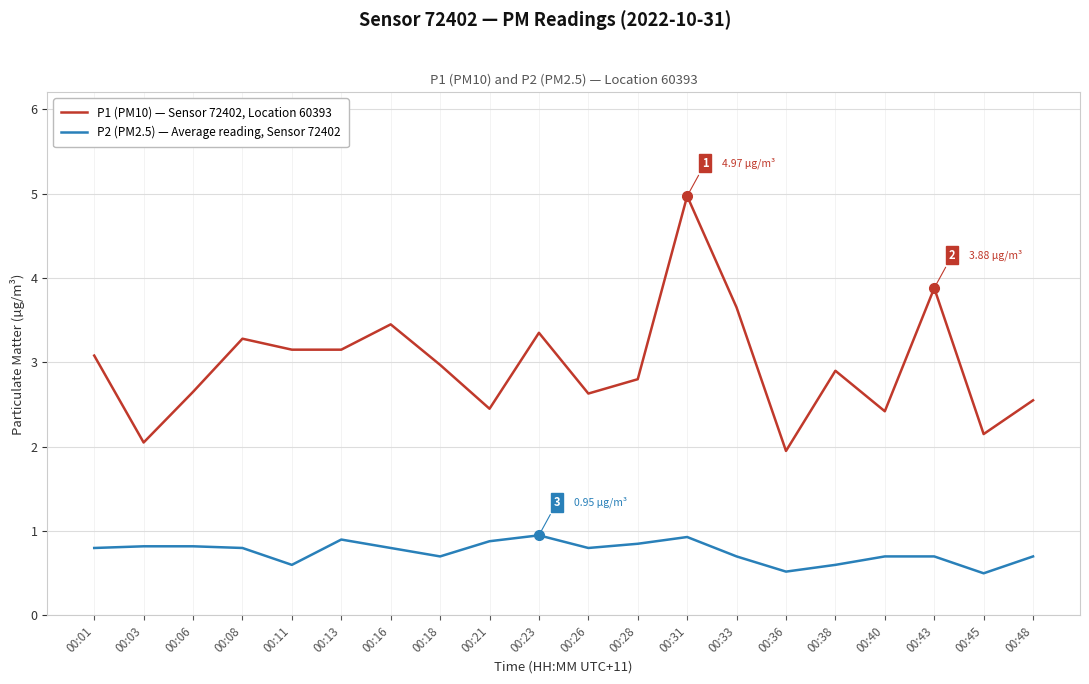

List the series in order of their peak value, lowest first.

P2 (PM2.5) — Average reading, Sensor 72402, P1 (PM10) — Sensor 72402, Location 60393